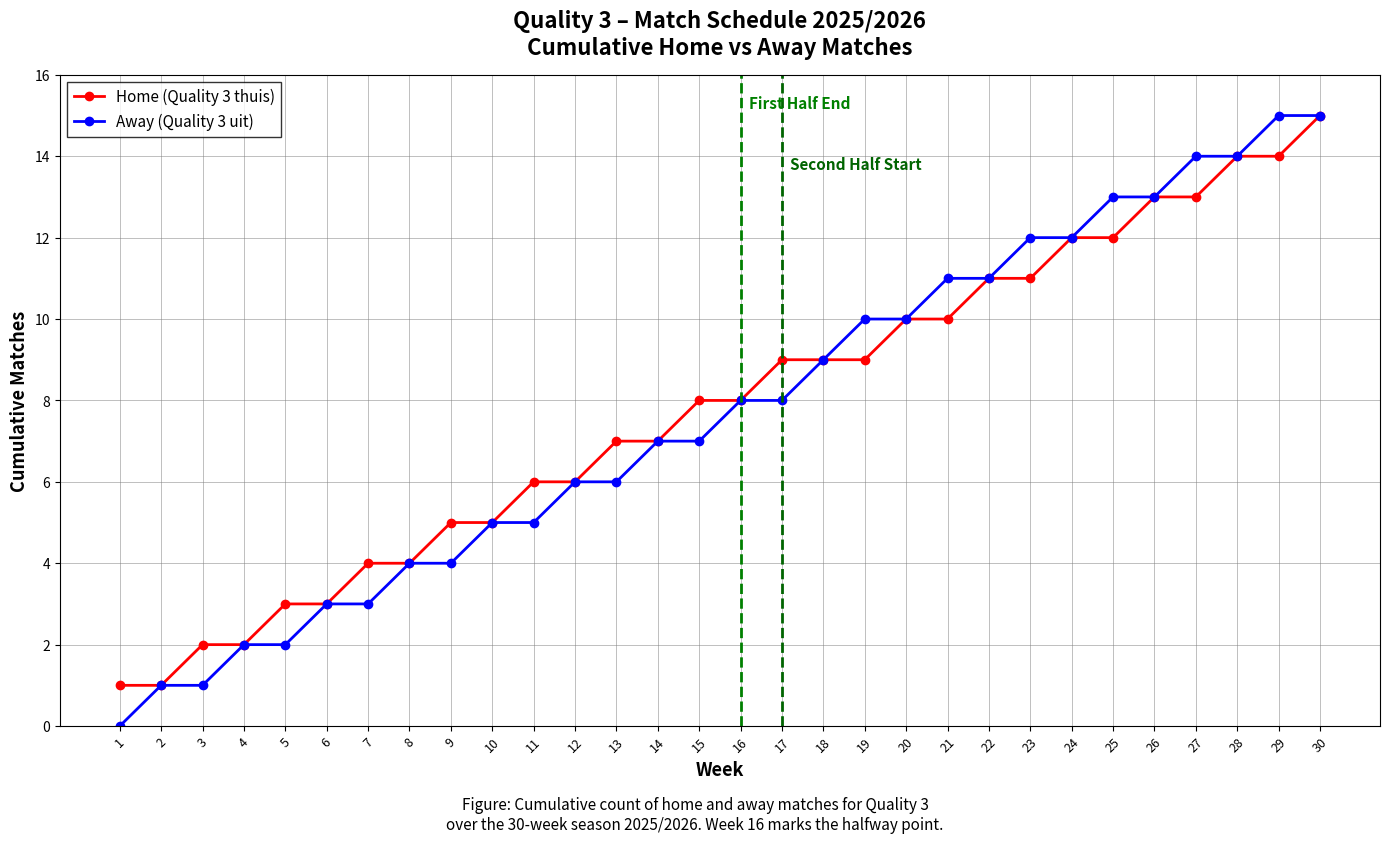

The Away (Quality 3 uit) series shows 1 at 5. True or false?

False